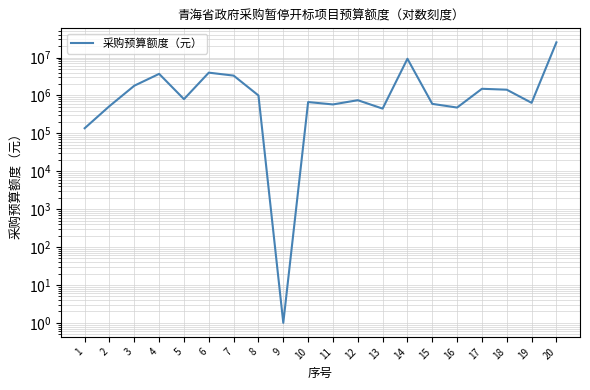

Rank the categories by value from highest to lowest.

20, 14, 6, 4, 7, 3, 17, 18, 8, 5, 12, 10, 19, 15, 11, 2, 16, 13, 1, 9